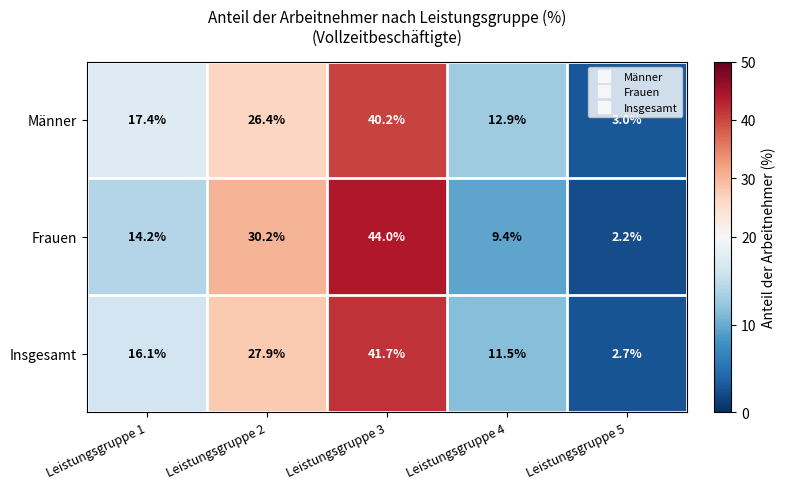

Reading right to left, what are all the values shown in this chart?

Männer: 3.0	12.9	40.2	26.4	17.4
Frauen: 2.2	9.4	44.0	30.2	14.2
Insgesamt: 2.7	11.5	41.7	27.9	16.1